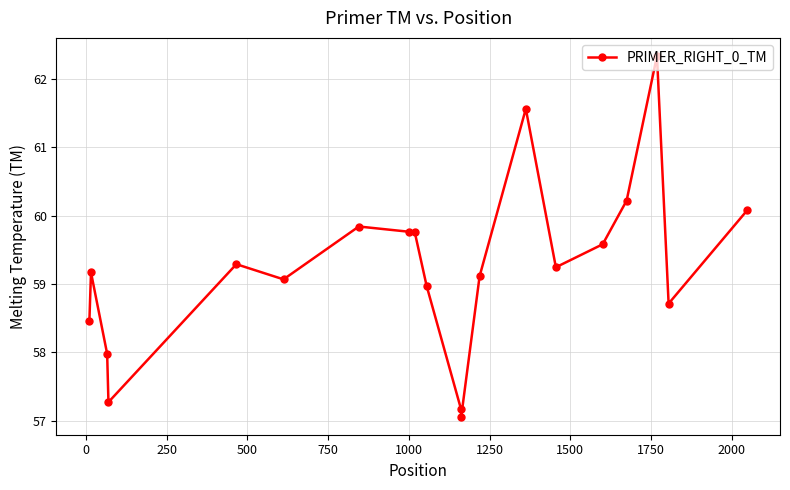

What is the sum of all values?

1184.7